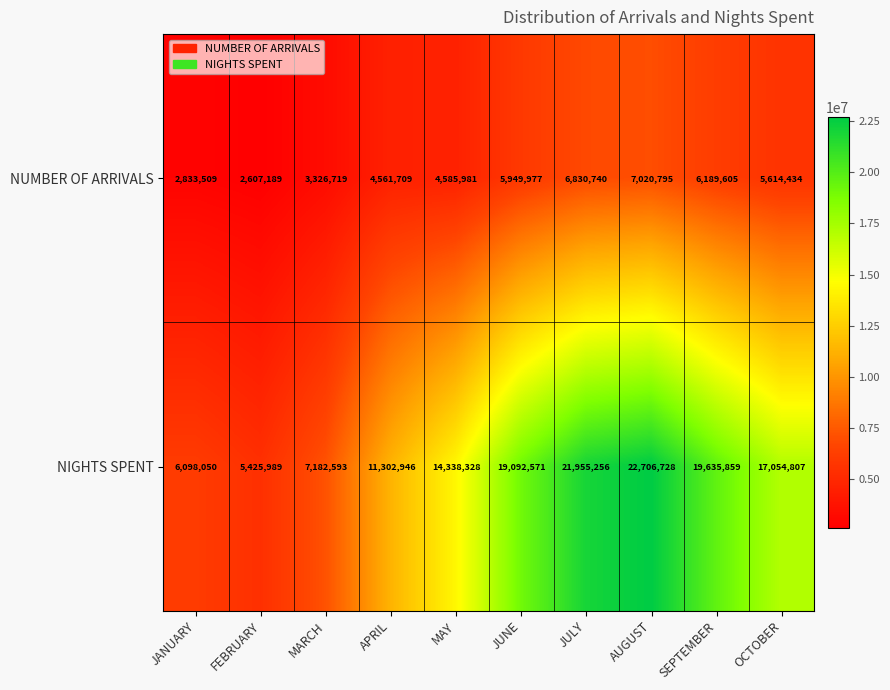

Reading left to right, extract all data points from this chart.

NUMBER OF ARRIVALS: 2833509	2607189	3326719	4561709	4585981	5949977	6830740	7020795	6189605	5614434
NIGHTS SPENT: 6098050	5425989	7182593	11302946	14338328	19092571	21955256	22706728	19635859	17054807